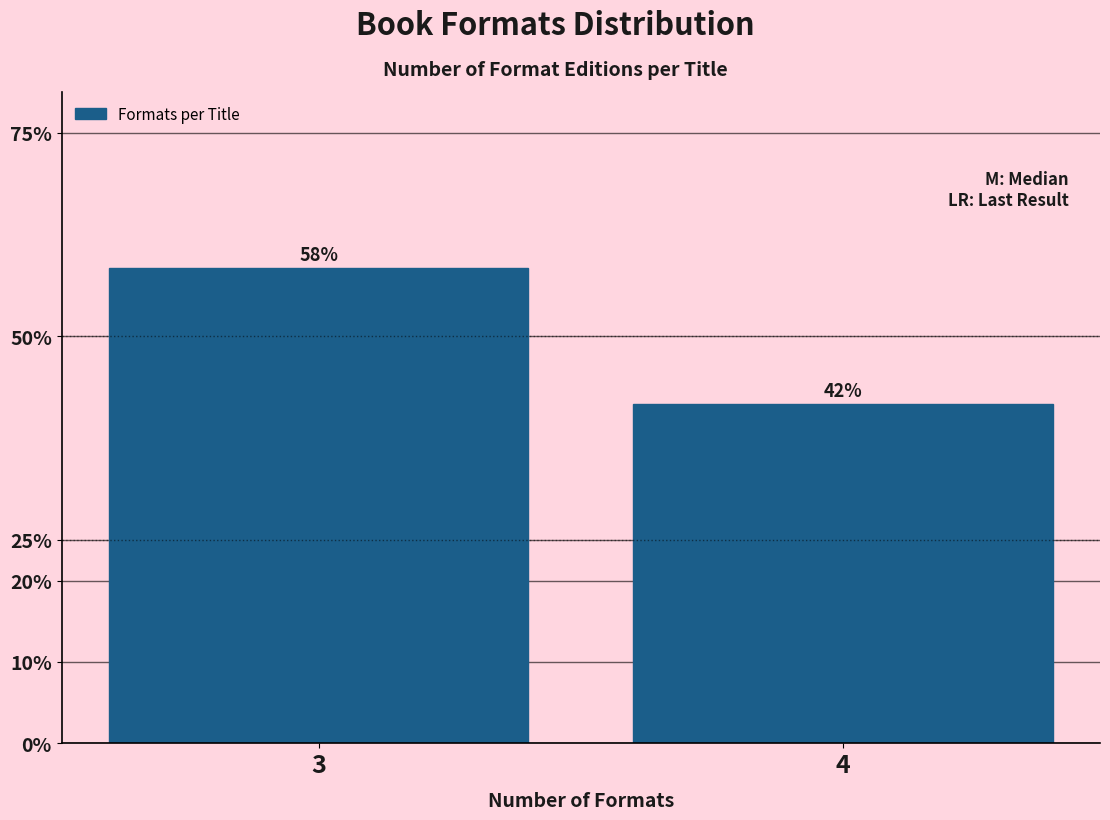

Are the bars horizontal?

No